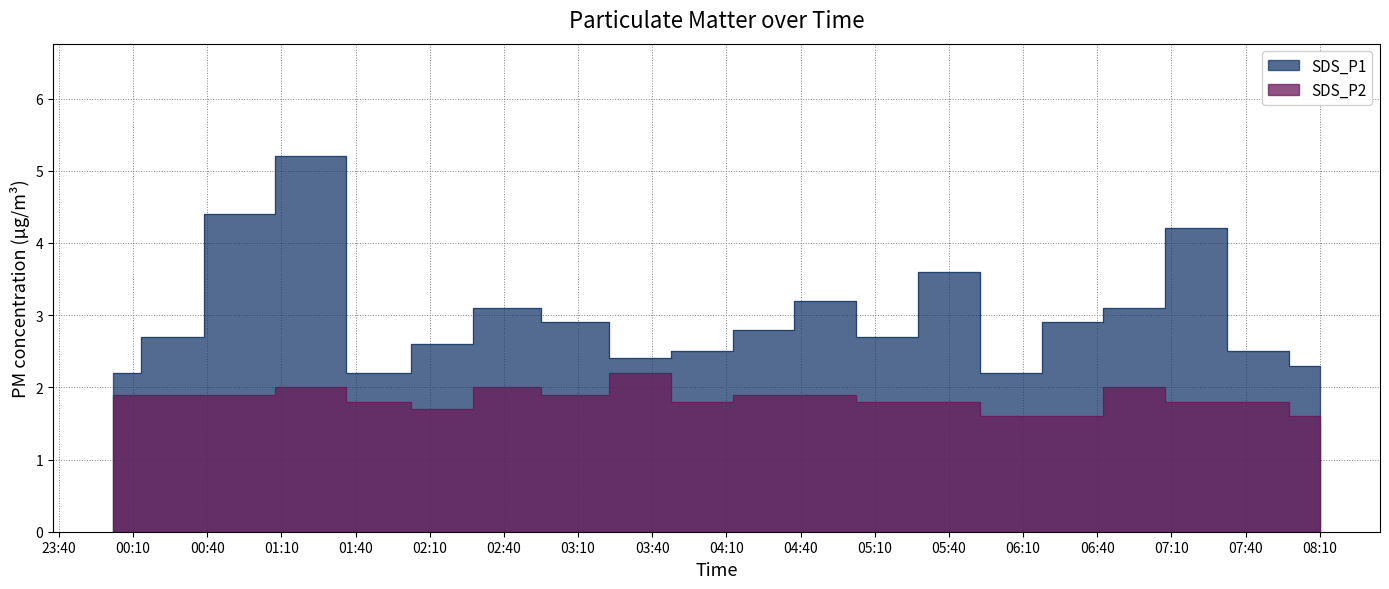

How many lines are shown in the chart?

2